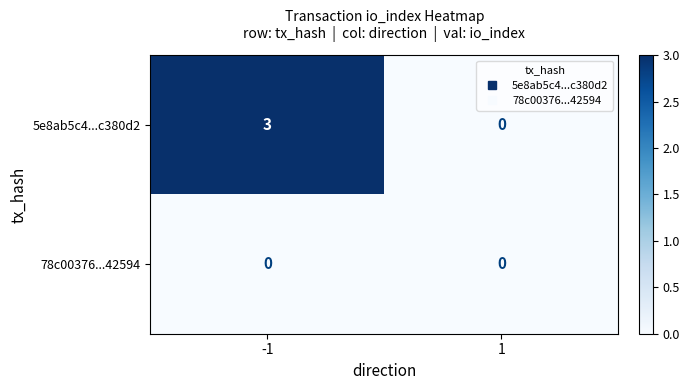

How many values in the 5e8ab5c4...c380d2 series are below 3?

1